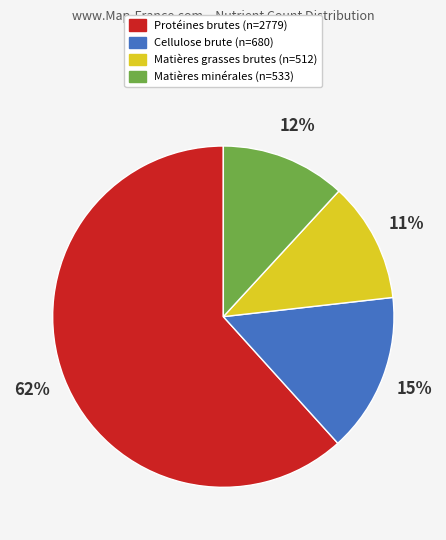

Which has a higher value, Matières minérales or Protéines brutes?

Protéines brutes